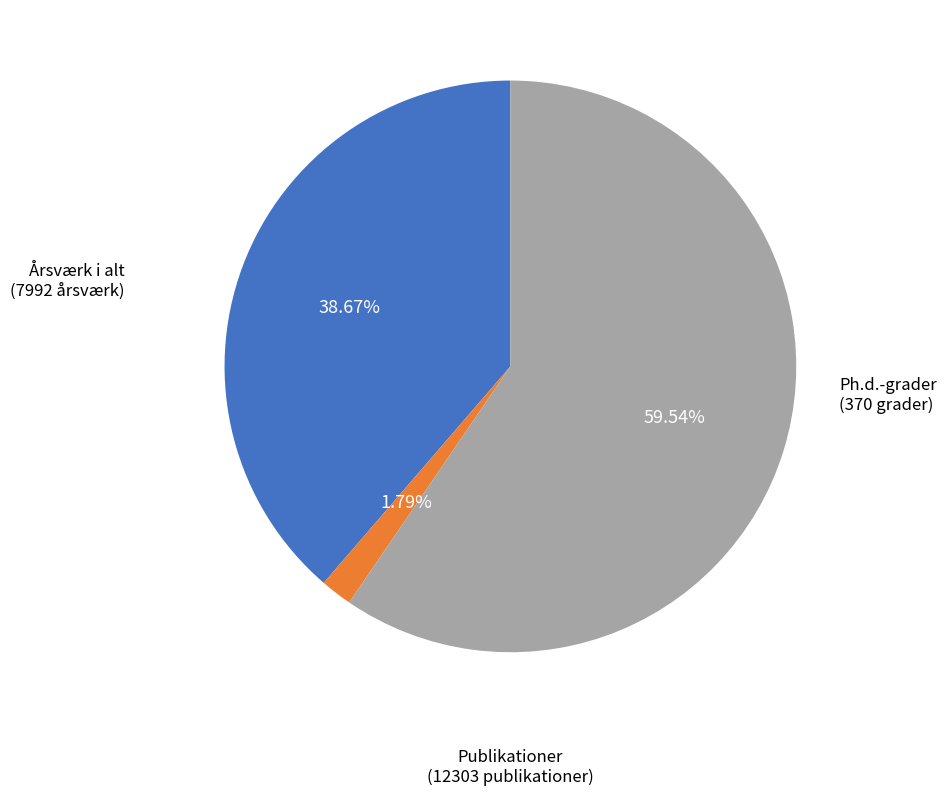

Rank the categories by value from highest to lowest.

Publikationer, Årsværk i alt, Ph.d.-grader